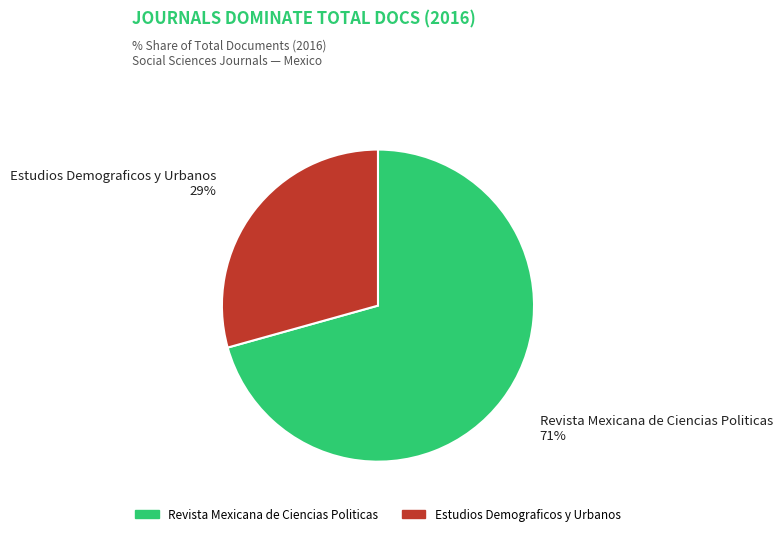

To the nearest percent, what is the combined percentage of Revista Mexicana de Ciencias Politicas and Estudios Demograficos y Urbanos?

100%